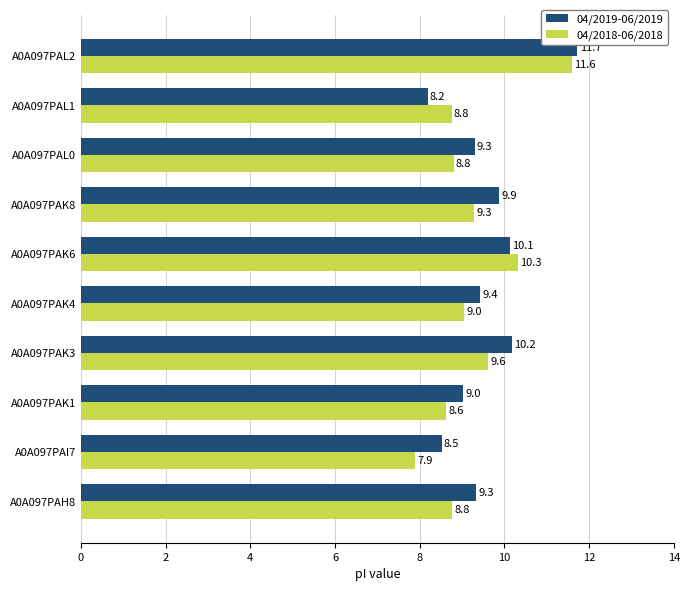

What are all the series names shown in the legend?

04/2019-06/2019, 04/2018-06/2018